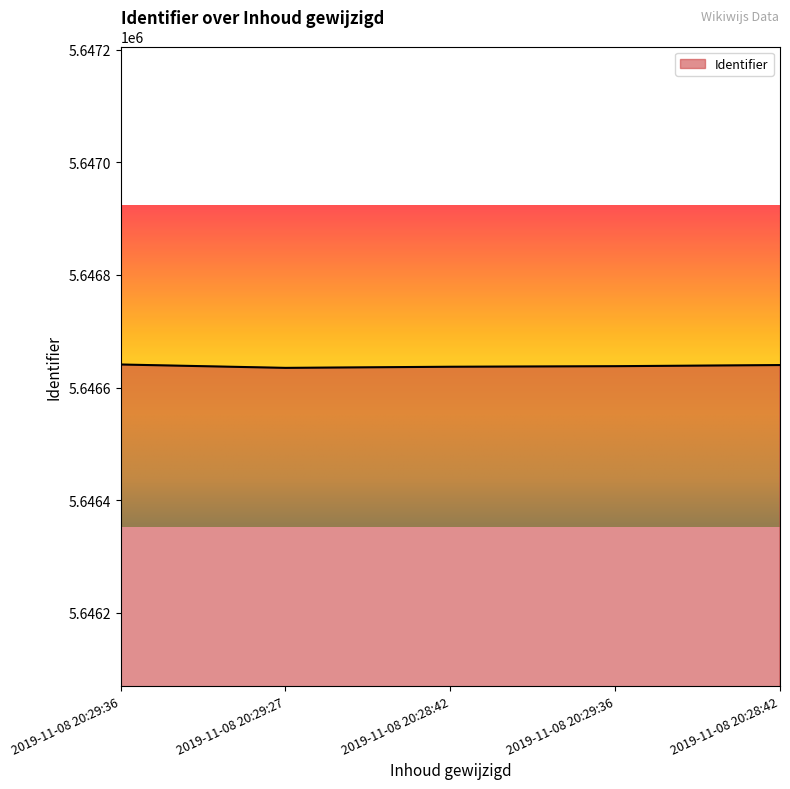

True or false: the data shows 5646641 at 2019-11-08 20:29:36.

True